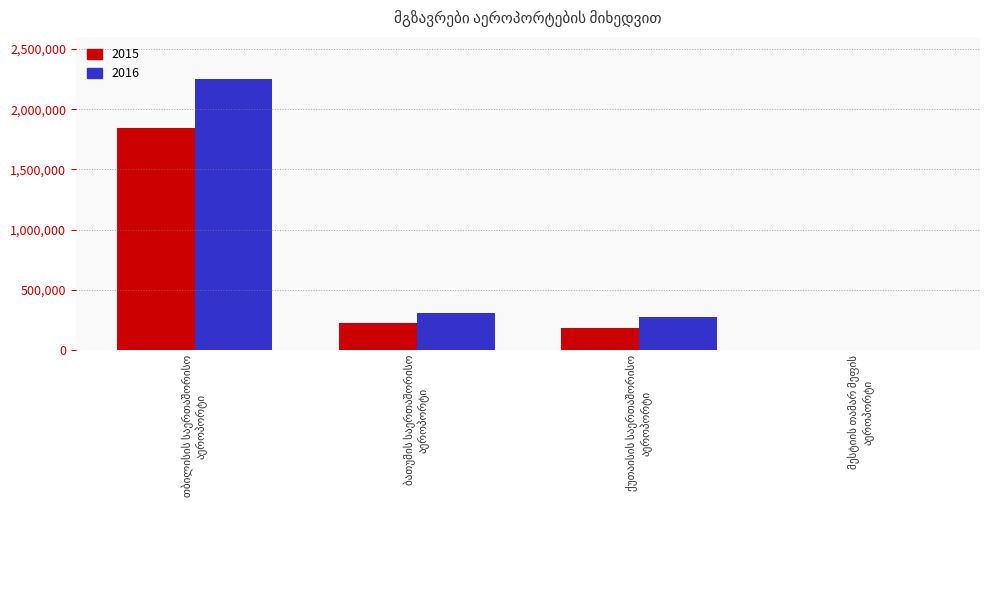

Count the number of categories in the chart.

4